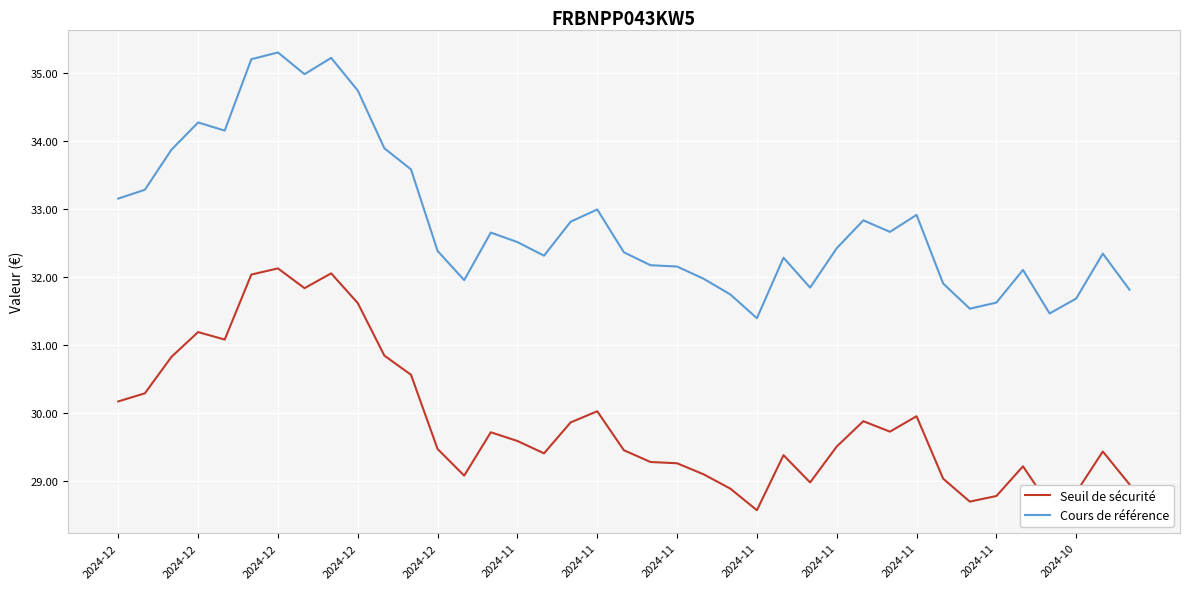

Which series has the widest spread of values?

Cours de référence